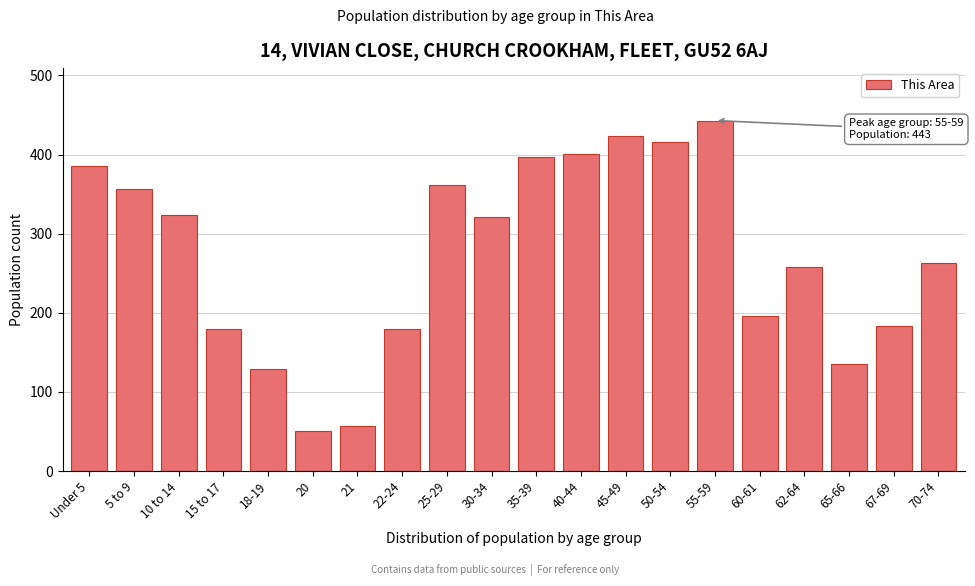

Read the value at 18-19, to the nearest 5.

130